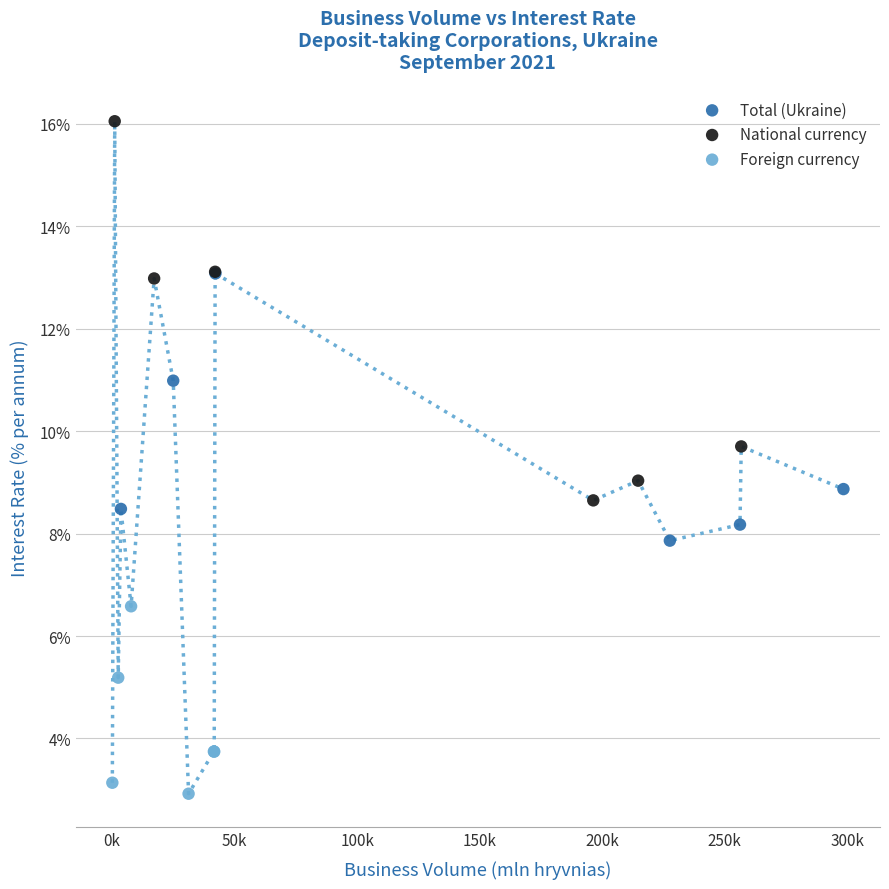

Which series contains the highest Y value?

National currency